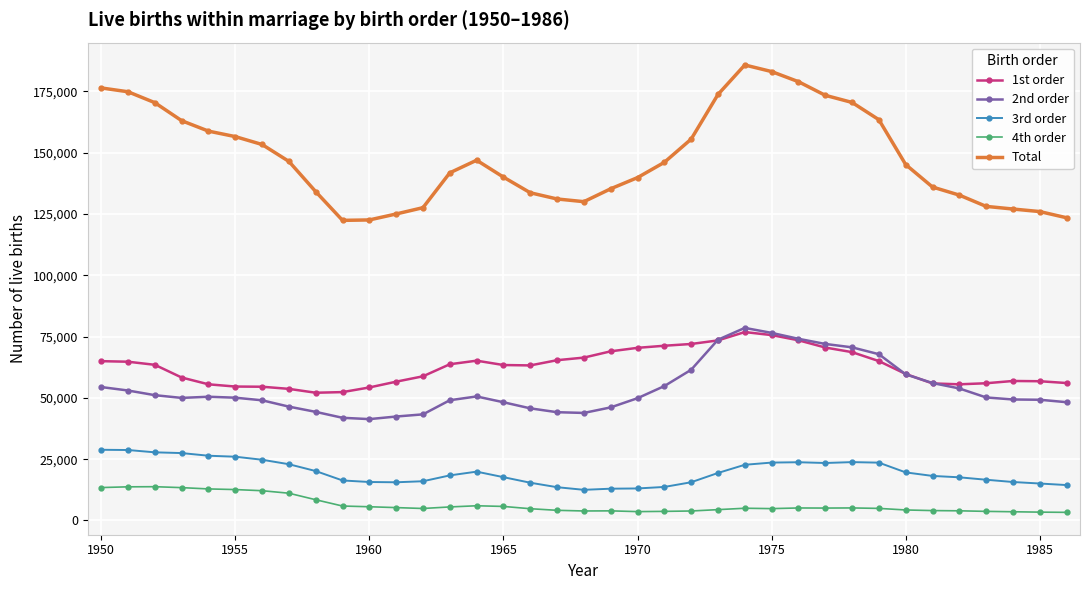

True or false: 4th order and 3rd order cross at least once.

False